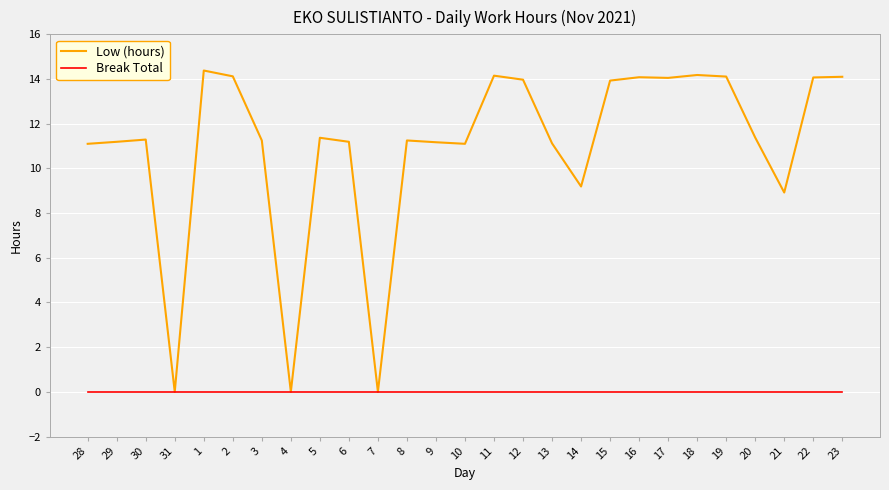

What position from the left is 19?

23